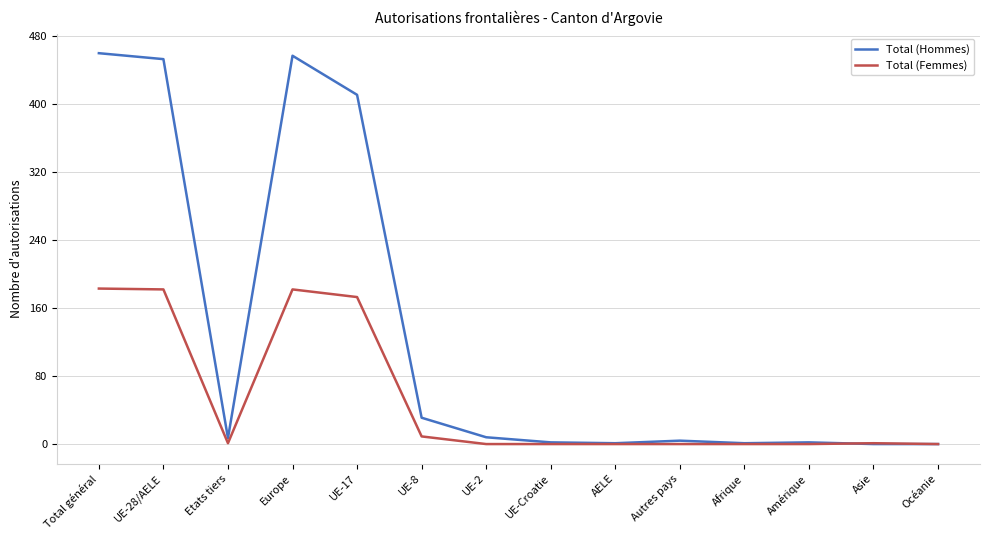

The value of Total (Femmes) at Autres pays is 117. True or false?

False